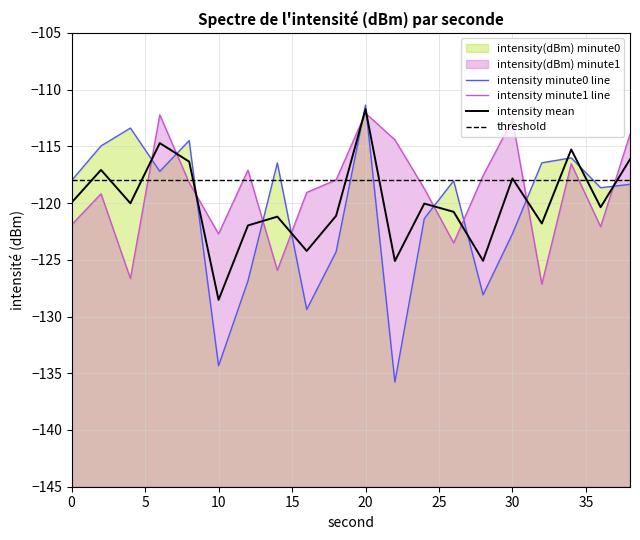

The value of intensity(dBm) mean at 2 is -186.6. True or false?

False